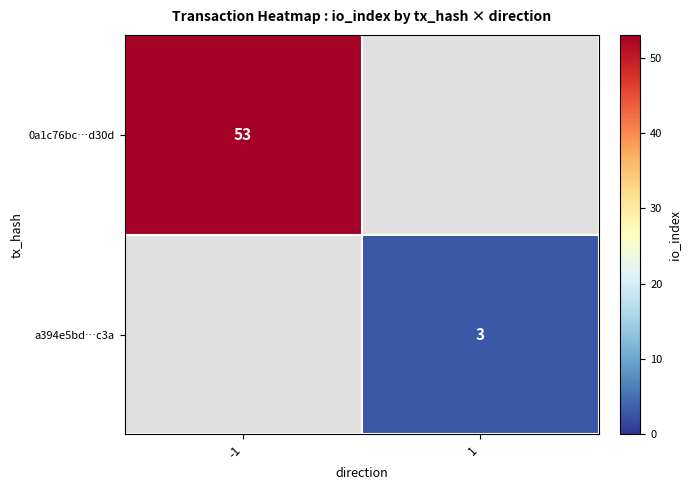

Is the value of a394e5bd…c3a at 1 greater than the value of 0a1c76bc…d30d at -1?

No